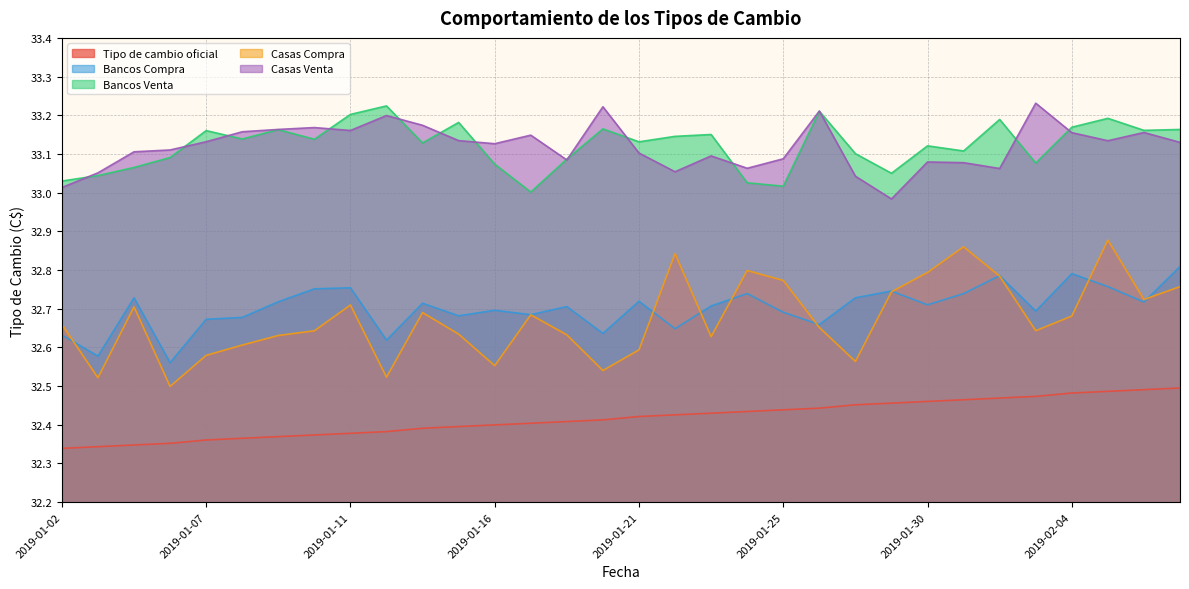

Which label corresponds to the smallest value in the chart?

2019-01-02